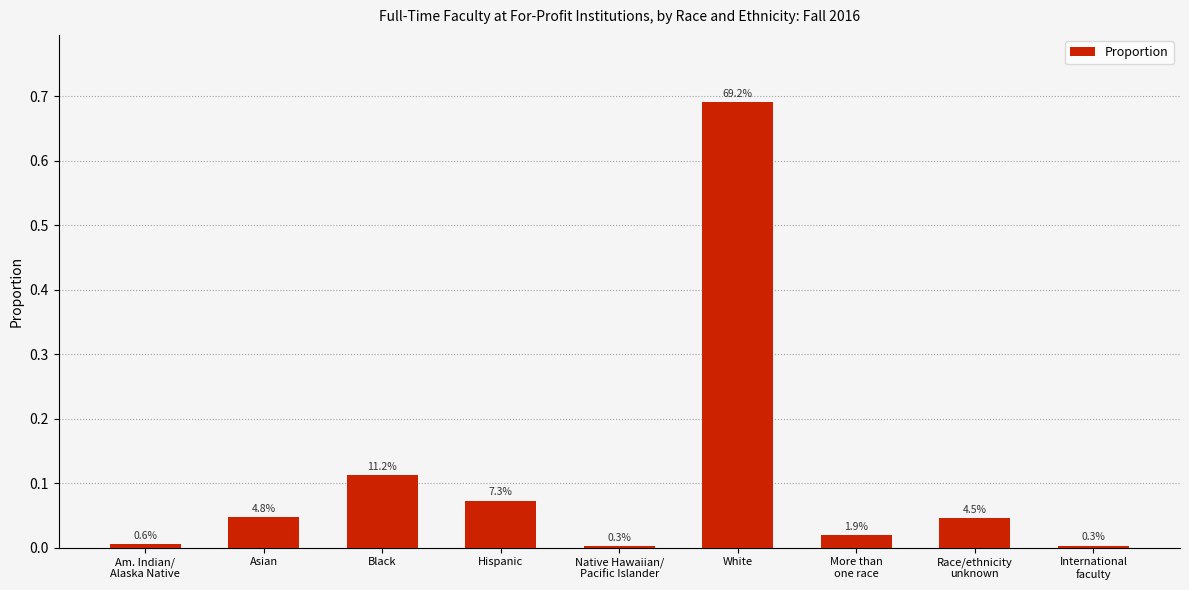

Rank the categories by value from highest to lowest.

White, Black, Hispanic, Asian, Race/ethnicity
unknown, More than
one race, Am. Indian/
Alaska Native, International
faculty, Native Hawaiian/
Pacific Islander